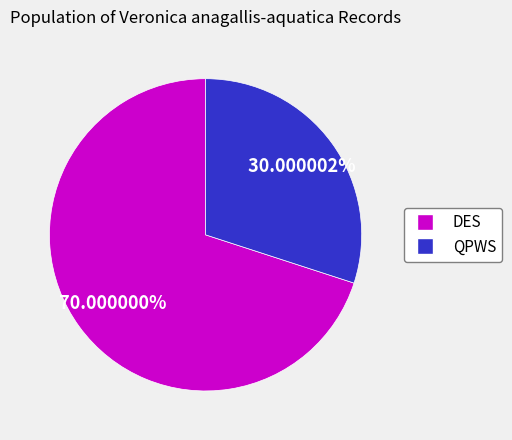

What is the ratio of the value at DES to the value at QPWS?

2.3